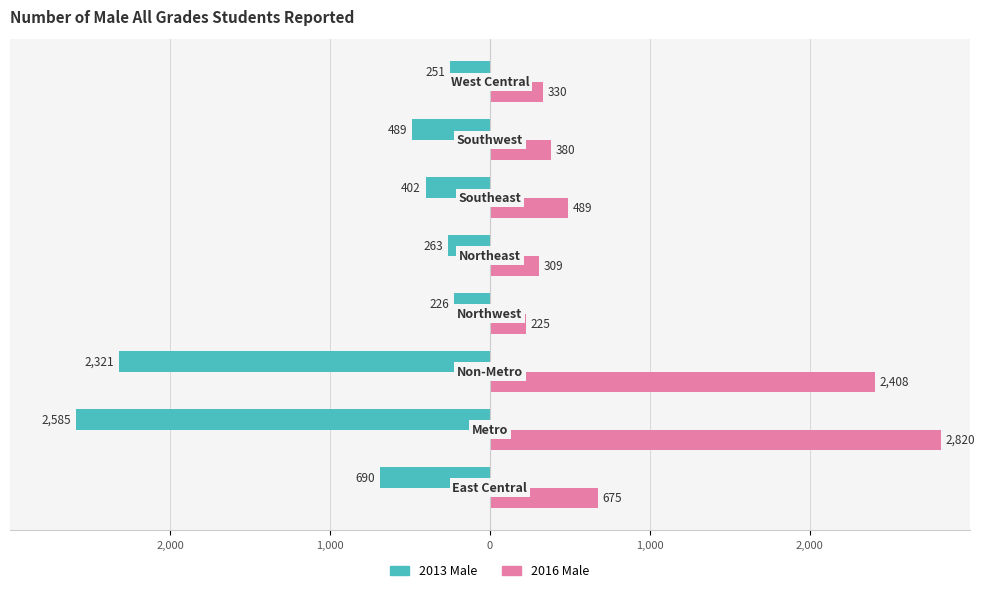

Which series has the largest total across all categories?

2016 Male